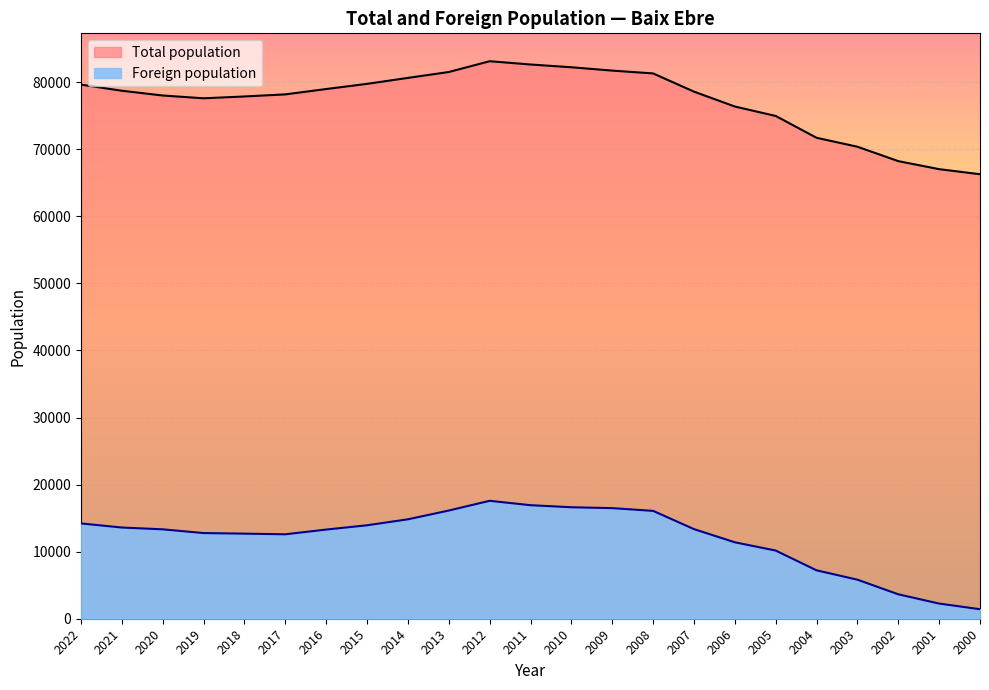

At which category is the sum across all series the highest?

2012